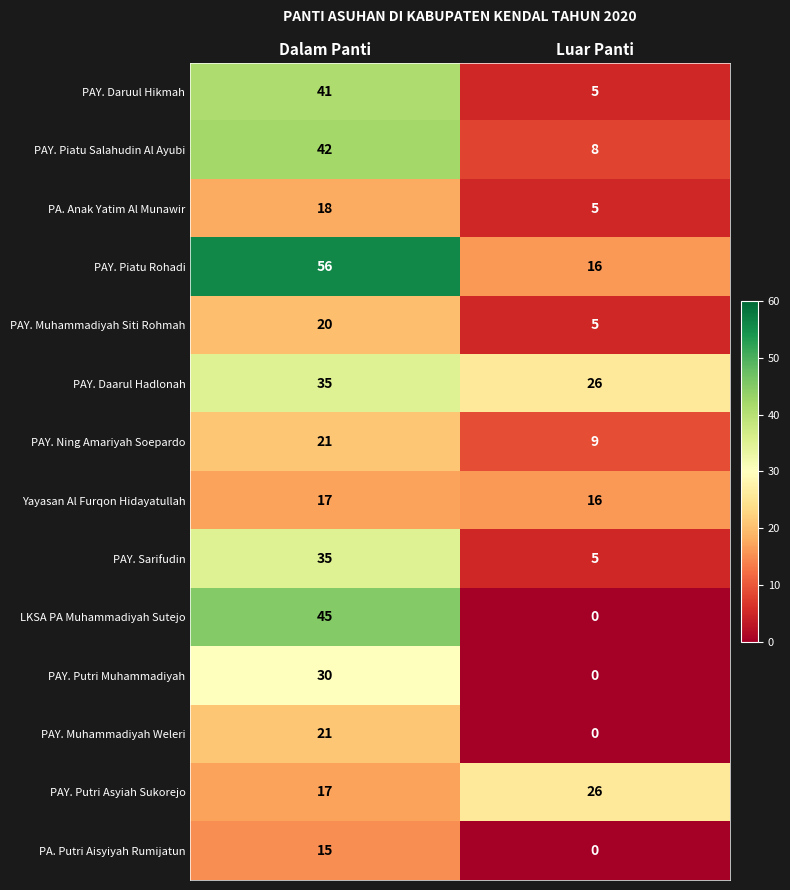

Reading left to right, transcribe all the data shown in this chart.

PAY. Daruul Hikmah: 41	5
PAY. Piatu Salahudin Al Ayubi: 42	8
PA. Anak Yatim Al Munawir: 18	5
PAY. Piatu Rohadi: 56	16
PAY. Muhammadiyah Siti Rohmah: 20	5
PAY. Daarul Hadlonah: 35	26
PAY. Ning Amariyah Soepardo: 21	9
Yayasan Al Furqon Hidayatullah: 17	16
PAY. Sarifudin: 35	5
LKSA PA Muhammadiyah Sutejo: 45	0
PAY. Putri Muhammadiyah: 30	0
PAY. Muhammadiyah Weleri: 21	0
PAY. Putri Asyiah Sukorejo: 17	26
PA. Putri Aisyiyah Rumijatun: 15	0